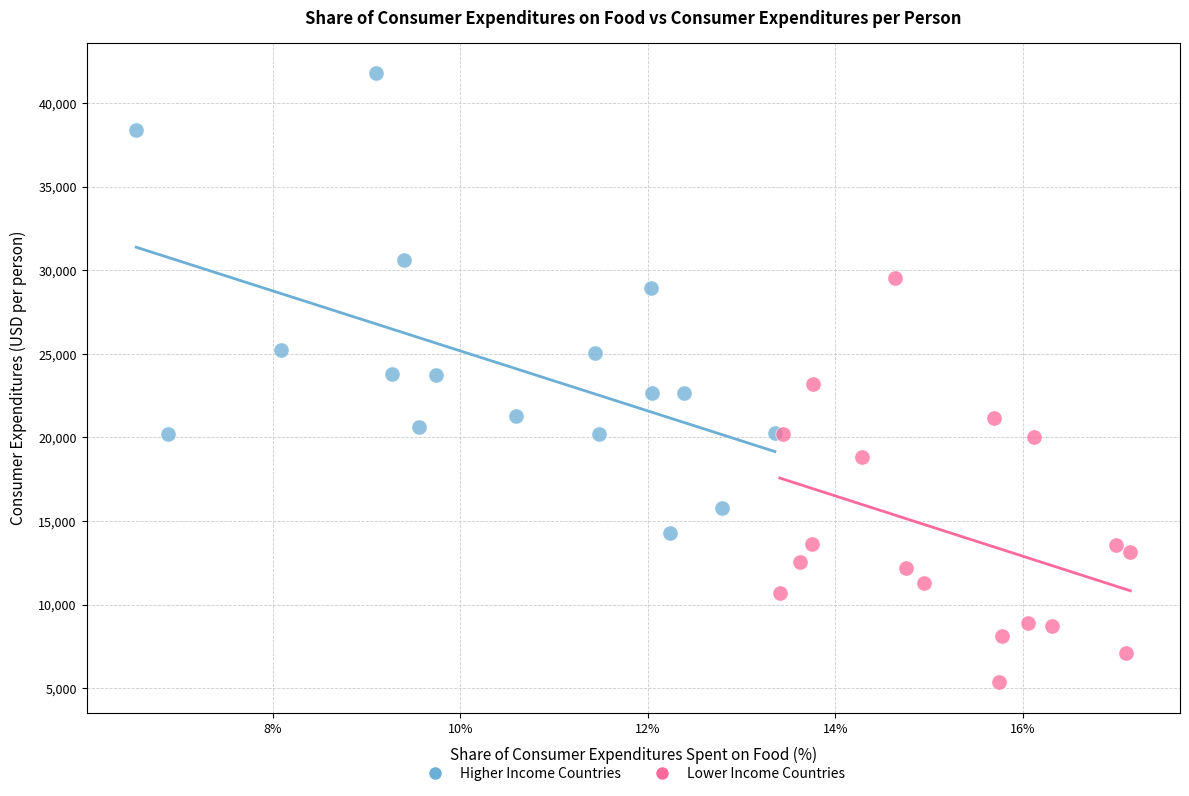

Which series has the largest Y range (max minus min)?

Higher Income Countries